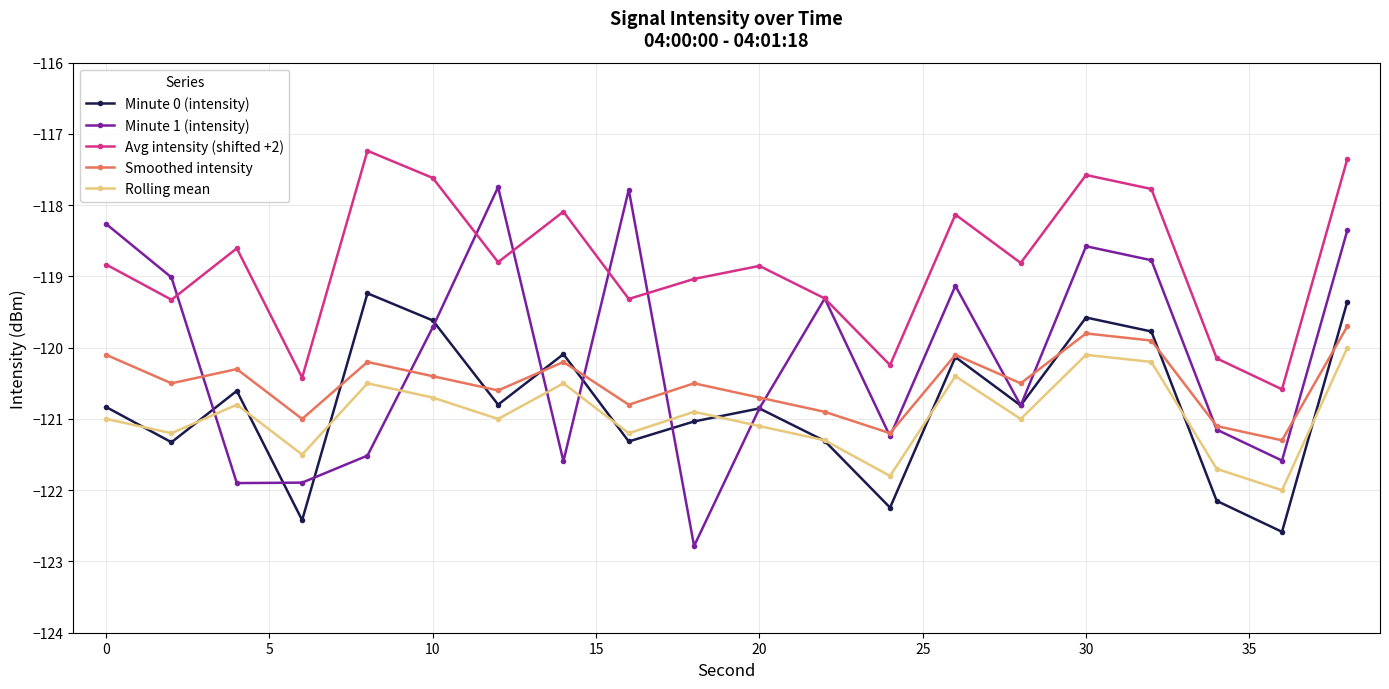

In Minute 1 (intensity), how many points are lower than both neighbors (excluding endpoints)?

6